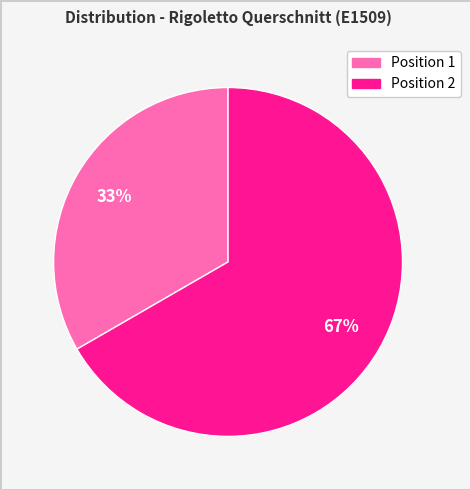

How many slices are in this pie chart?

2